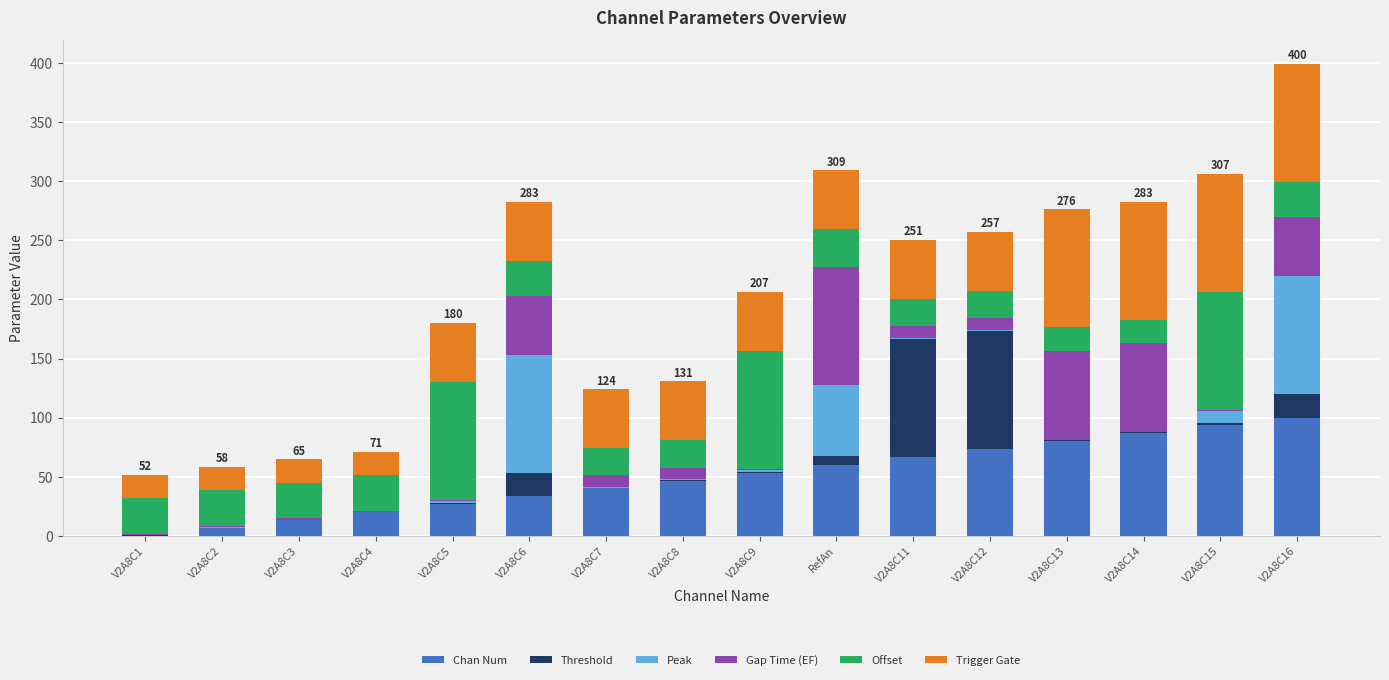

How many values in Chan Num are above zero?

15